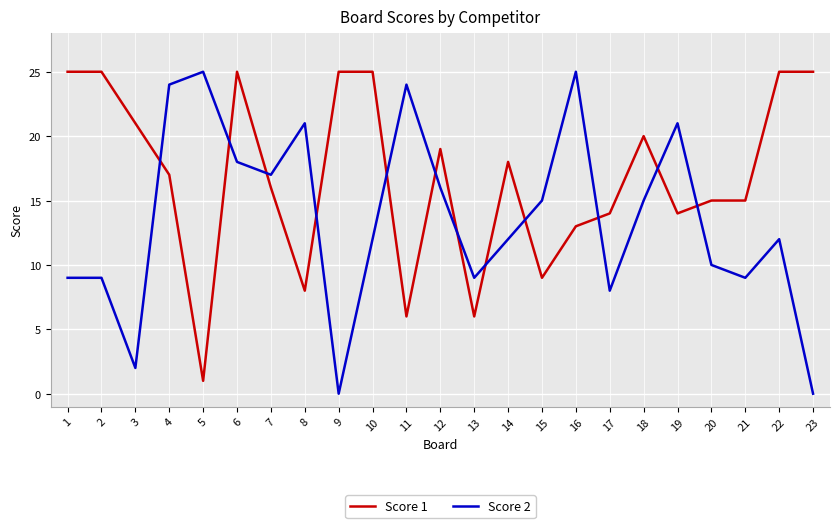

What is the maximum value shown in the chart?

25